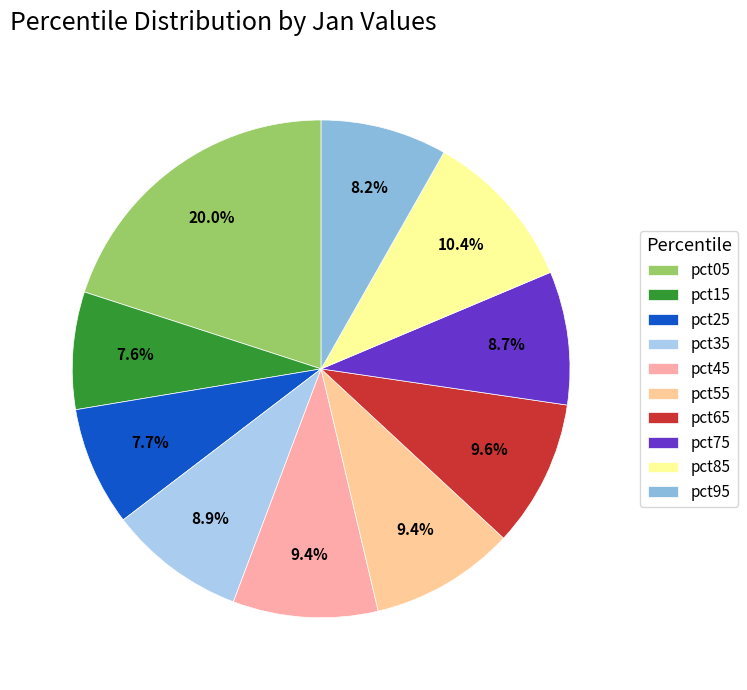

Which has a higher value, pct95 or pct35?

pct35